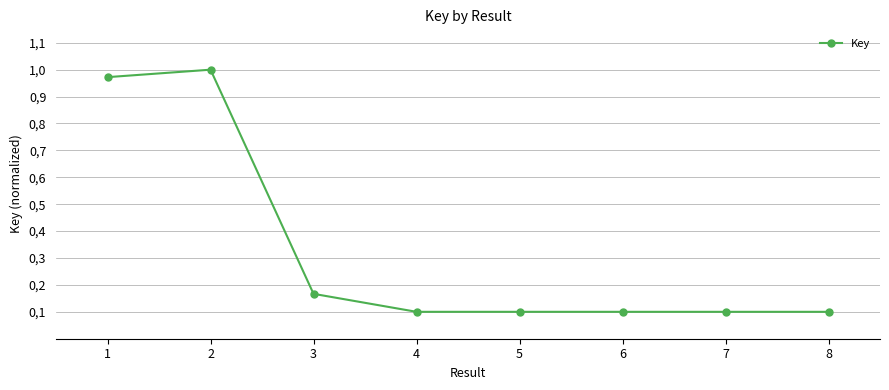

Reading left to right, what are all the values shown in this chart?

1=1.0	2=1.0	3=0.2	4=0.1	5=0.1	6=0.1	7=0.1	8=0.1